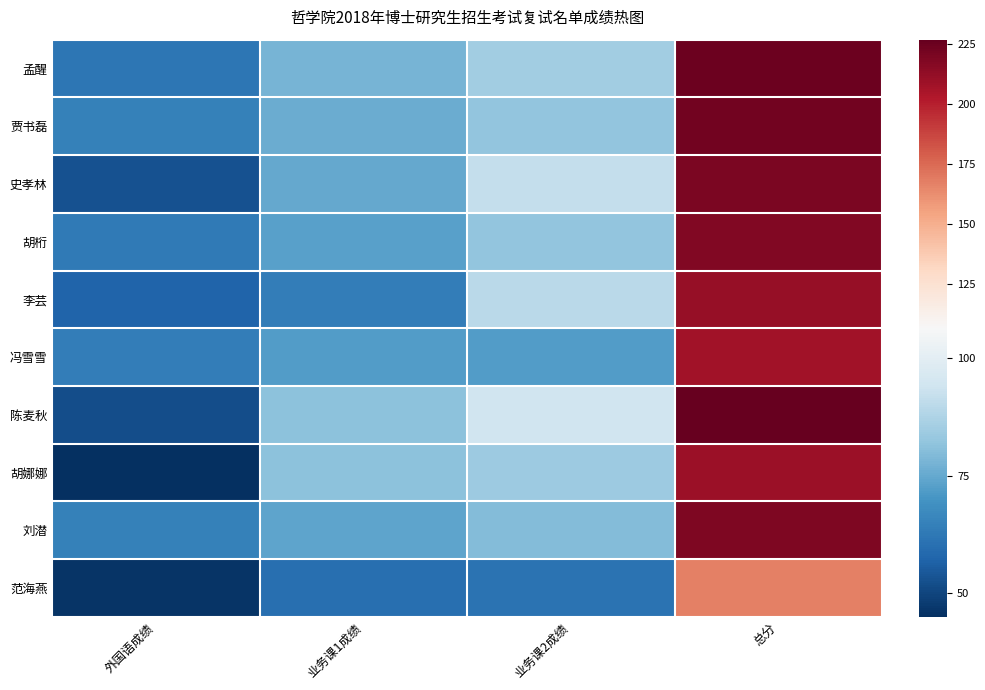

Count the number of categories in the chart.

4